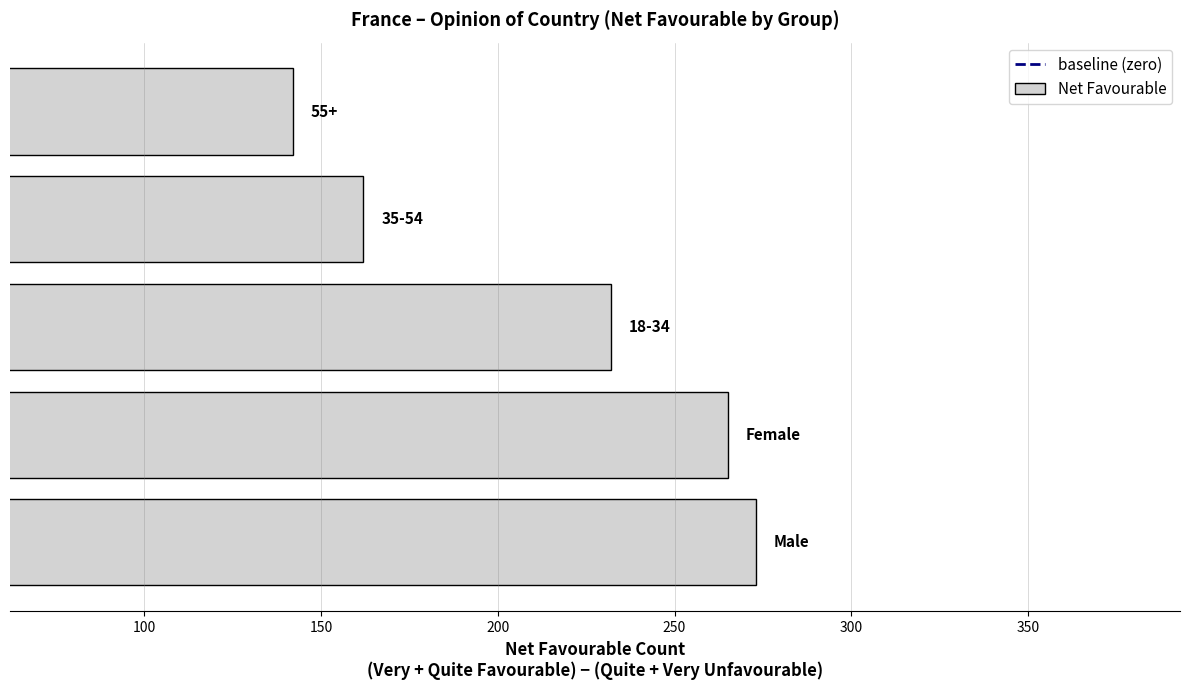

What is the difference between the maximum and minimum values?

131